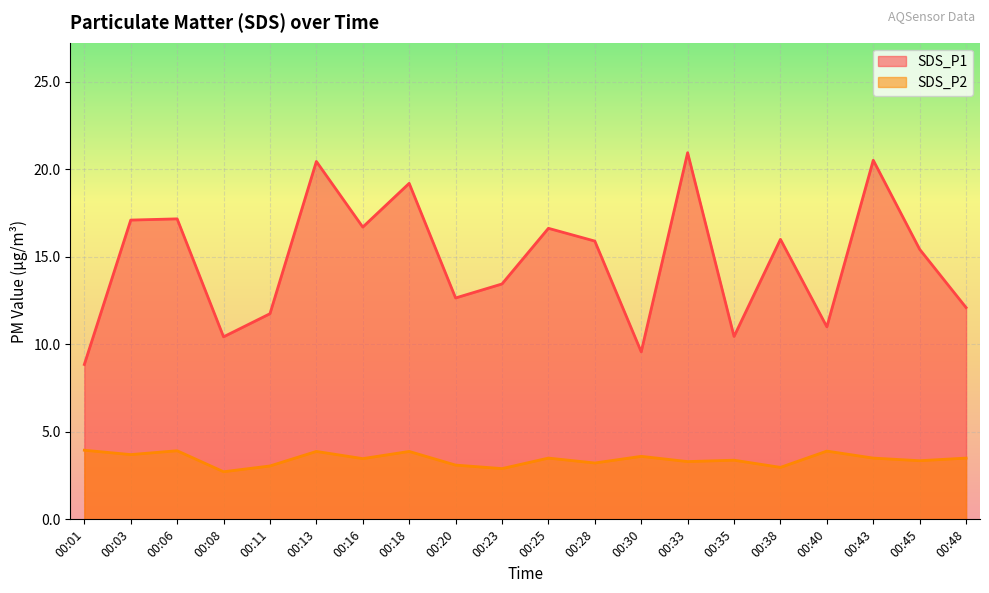

At which label does SDS_P1 first exceed 15?

00:03